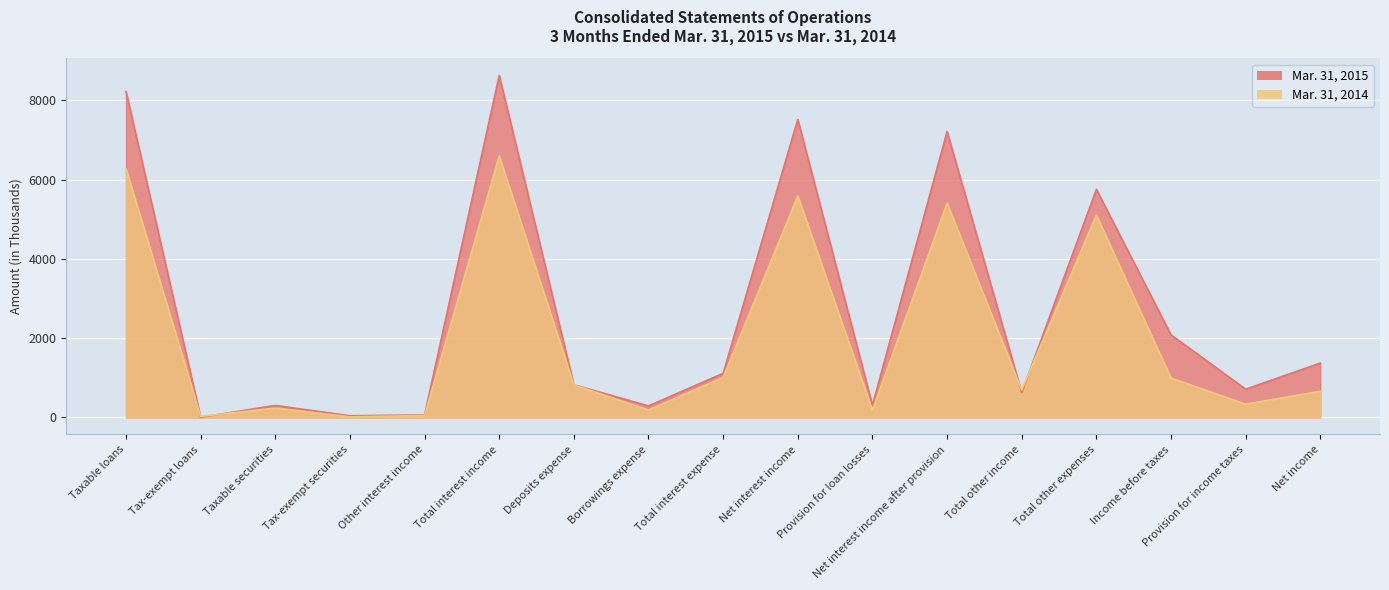

Reading right to left, extract all data points from this chart.

Mar. 31, 2015: Net income=1371	Provision for income taxes=712	Income before taxes=2083	Total other expenses=5756	Total other income=624	Net interest income after provision=7215	Provision for loan losses=305	Net interest income=7520	Total interest expense=1113	Borrowings expense=290	Deposits expense=823	Total interest income=8633	Other interest income=62	Tax-exempt securities=41	Taxable securities=302	Tax-exempt loans=3	Taxable loans=8225
Mar. 31, 2014: Net income=660	Provision for income taxes=334	Income before taxes=994	Total other expenses=5107	Total other income=691	Net interest income after provision=5410	Provision for loan losses=183	Net interest income=5593	Total interest expense=1009	Borrowings expense=187	Deposits expense=822	Total interest income=6602	Other interest income=48	Tax-exempt securities=13	Taxable securities=237	Tax-exempt loans=23	Taxable loans=6281